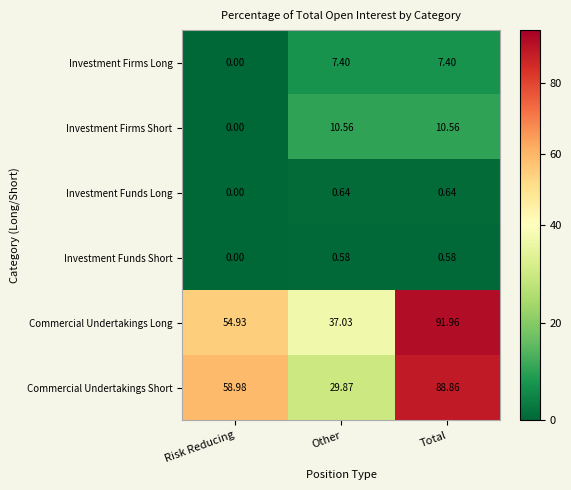

List the series in order of their peak value, highest first.

Commercial Undertakings Long, Commercial Undertakings Short, Investment Firms Short, Investment Firms Long, Investment Funds Long, Investment Funds Short